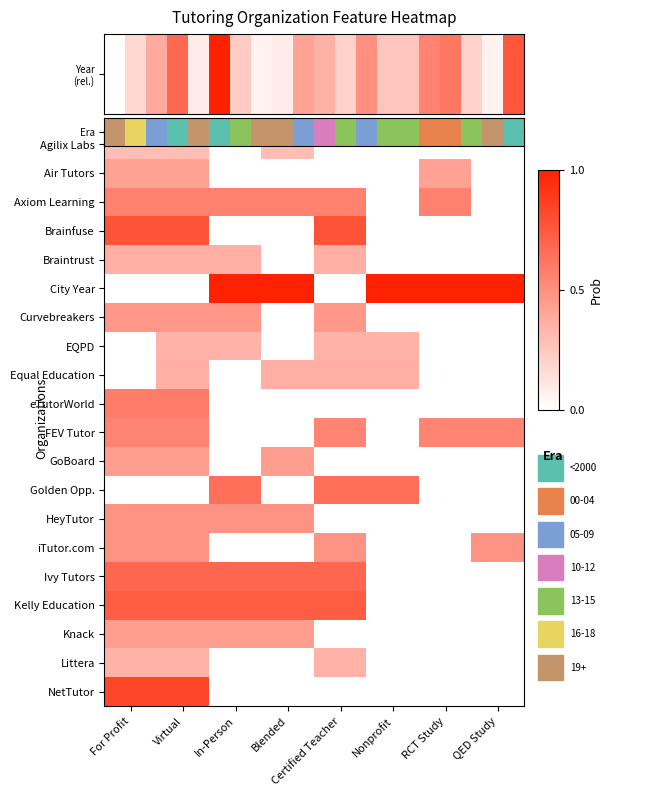

At which category does the chart reach its peak across all series?

5